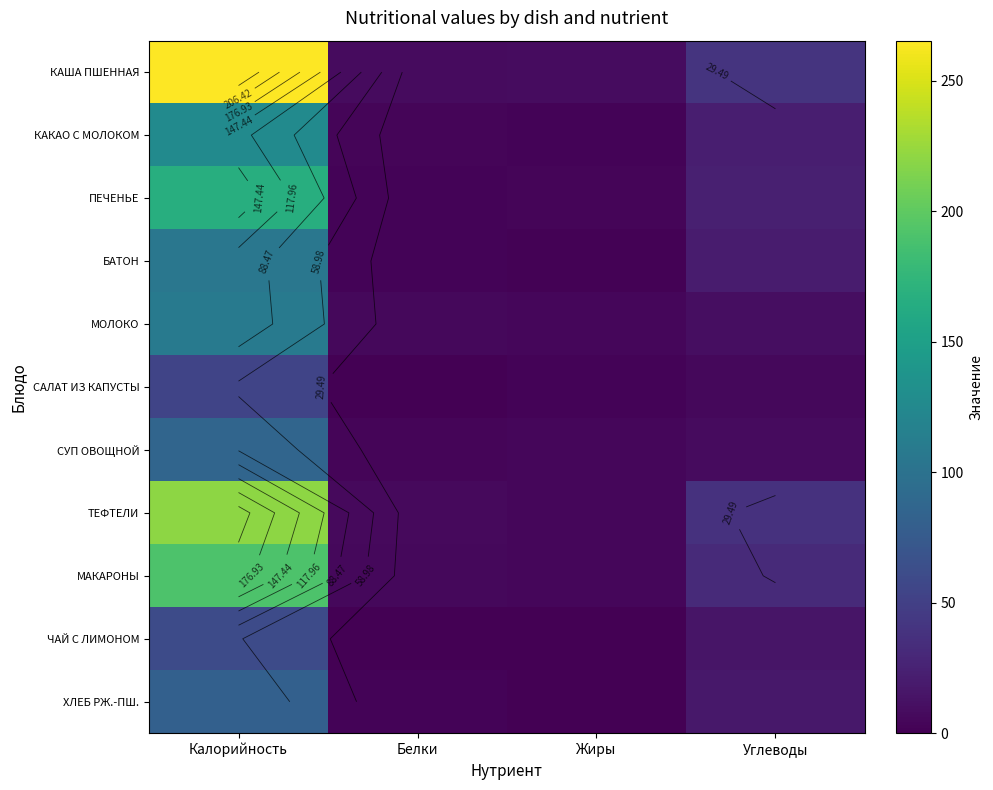

What is the average value of the МОЛОКО series?

32.1